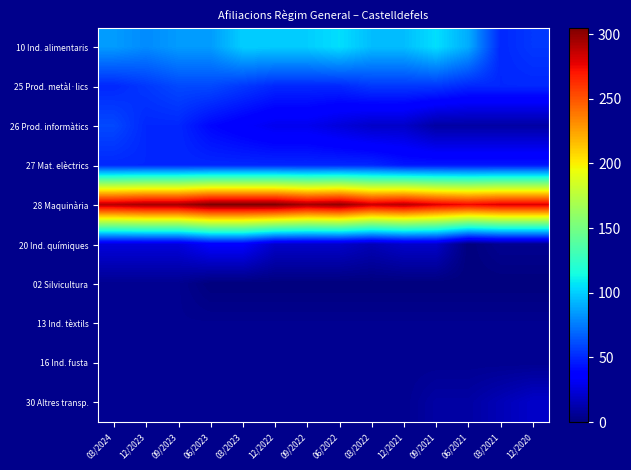

What is the total value across all series at 09/2021?

535